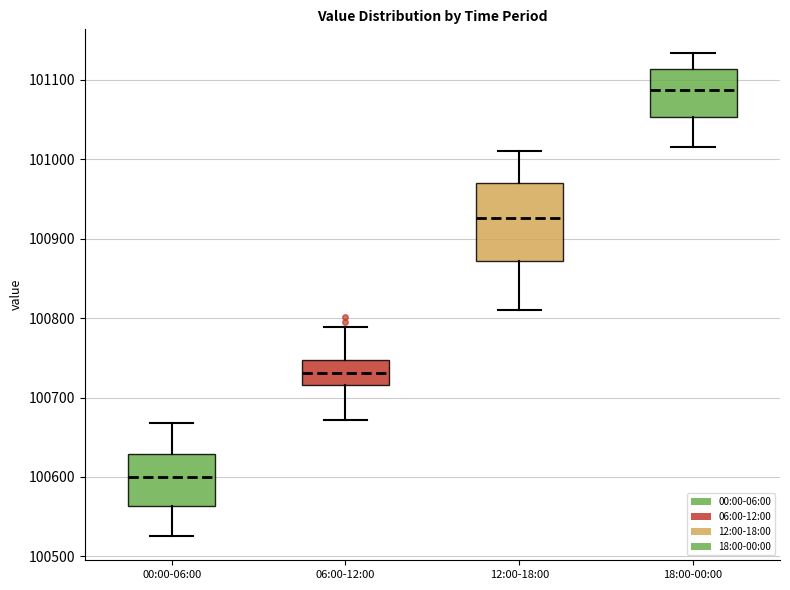

Which box is the tallest, from its lower edge to its upper edge?

12:00-18:00